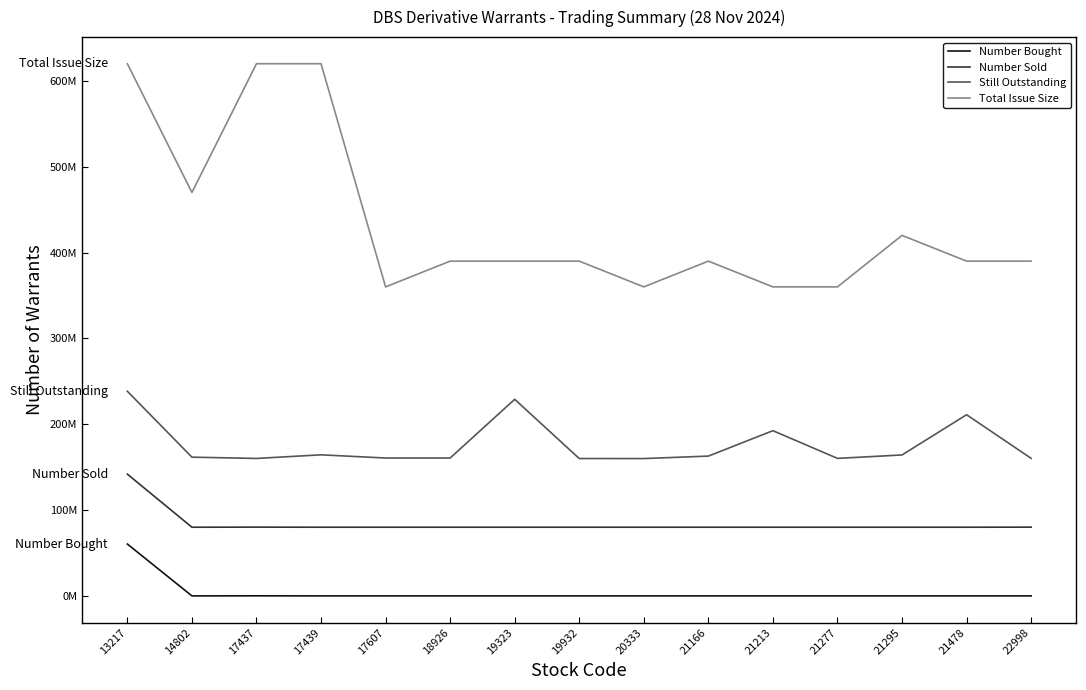

In Number Bought, how many points are higher than both neighbors (excluding endpoints)?

1